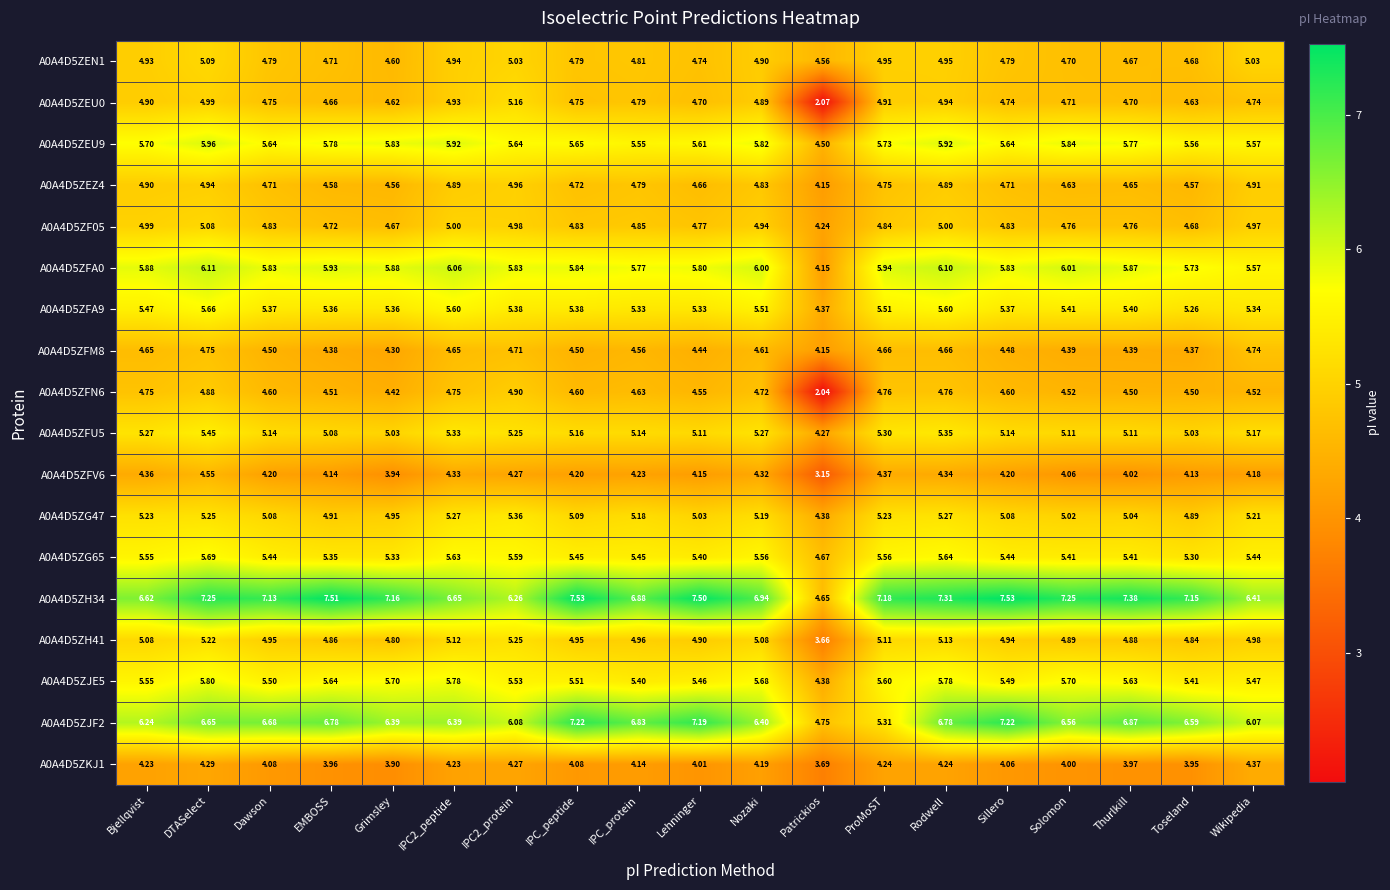

Which series has the largest total across all categories?

A0A4D5ZH34